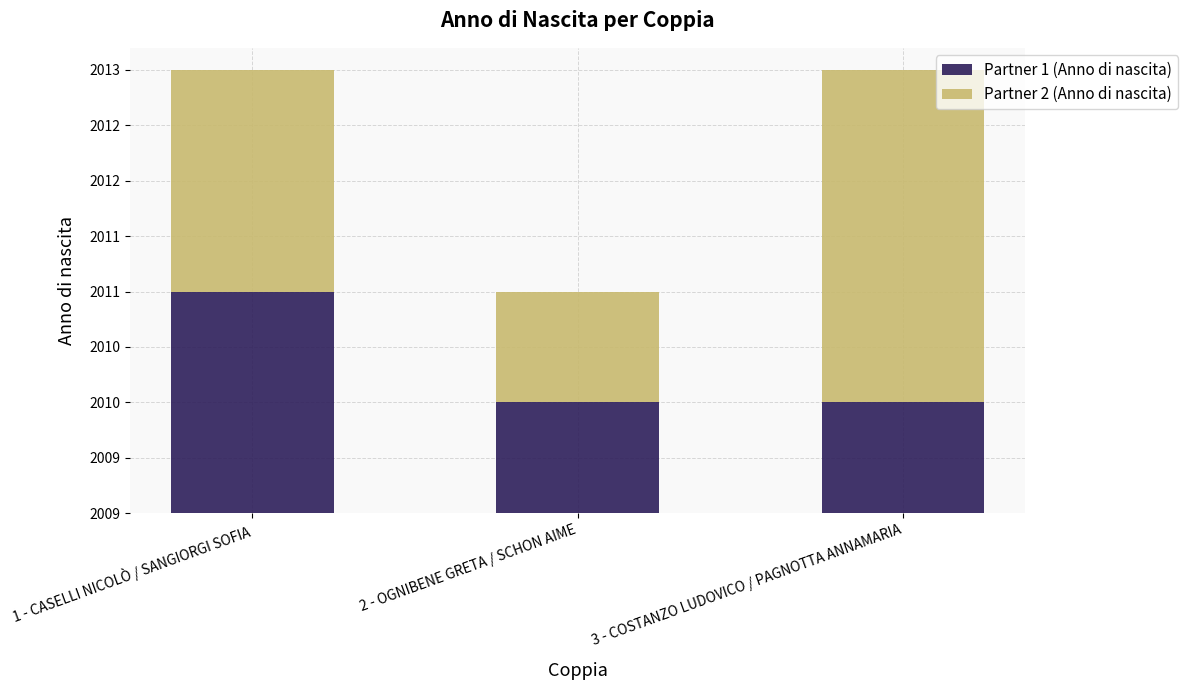

What are all the series names shown in the legend?

Partner 1 (Anno di nascita), Partner 2 (Anno di nascita)